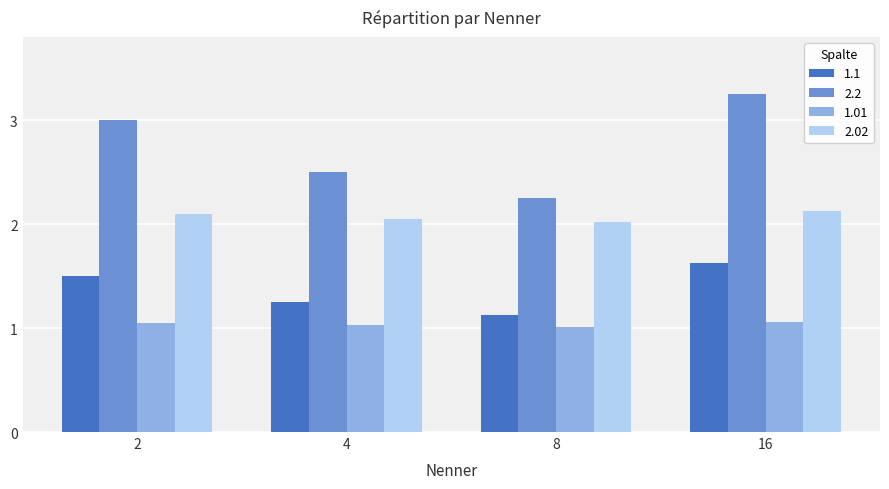

Rank the series by their average value, from lowest to highest.

1.01, 1.1, 2.02, 2.2